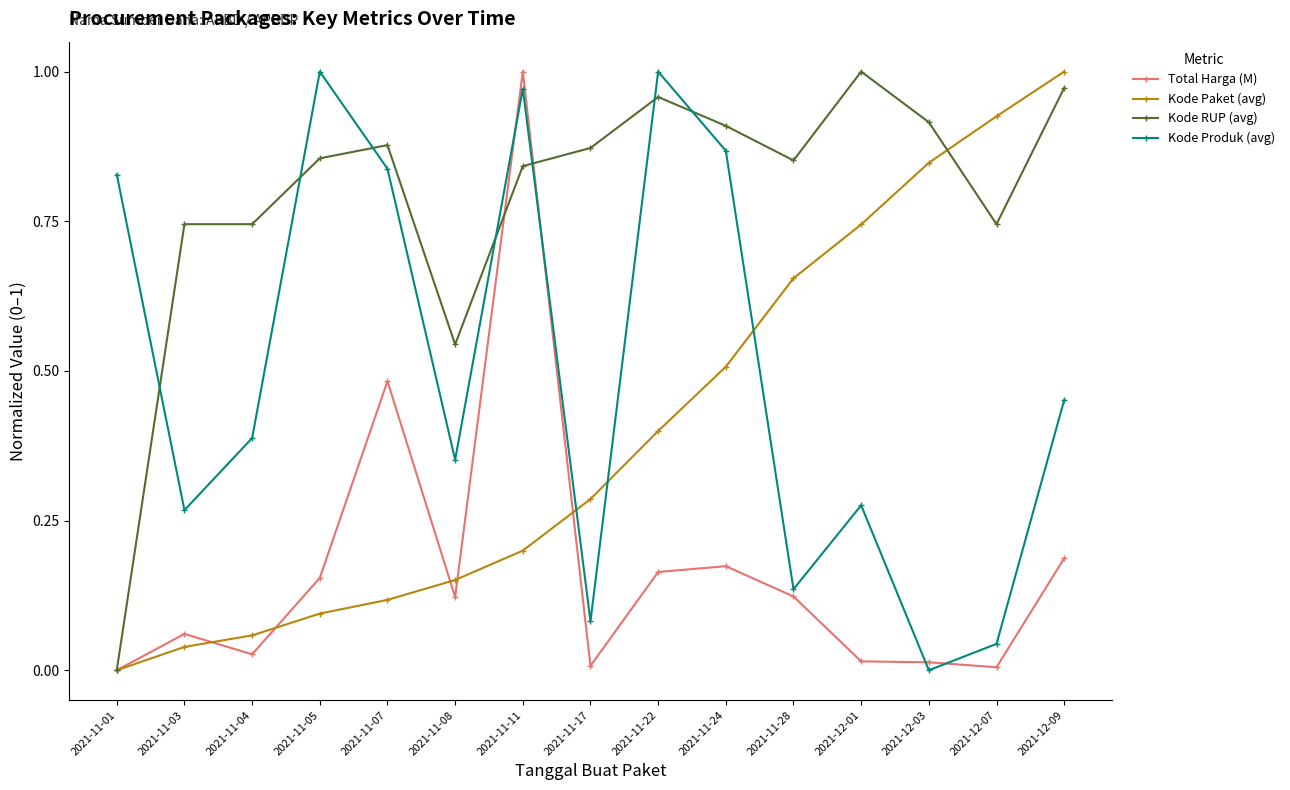

What is the sum of the Kode RUP (avg) values at 2021-12-09 and 2021-11-08?

1.5